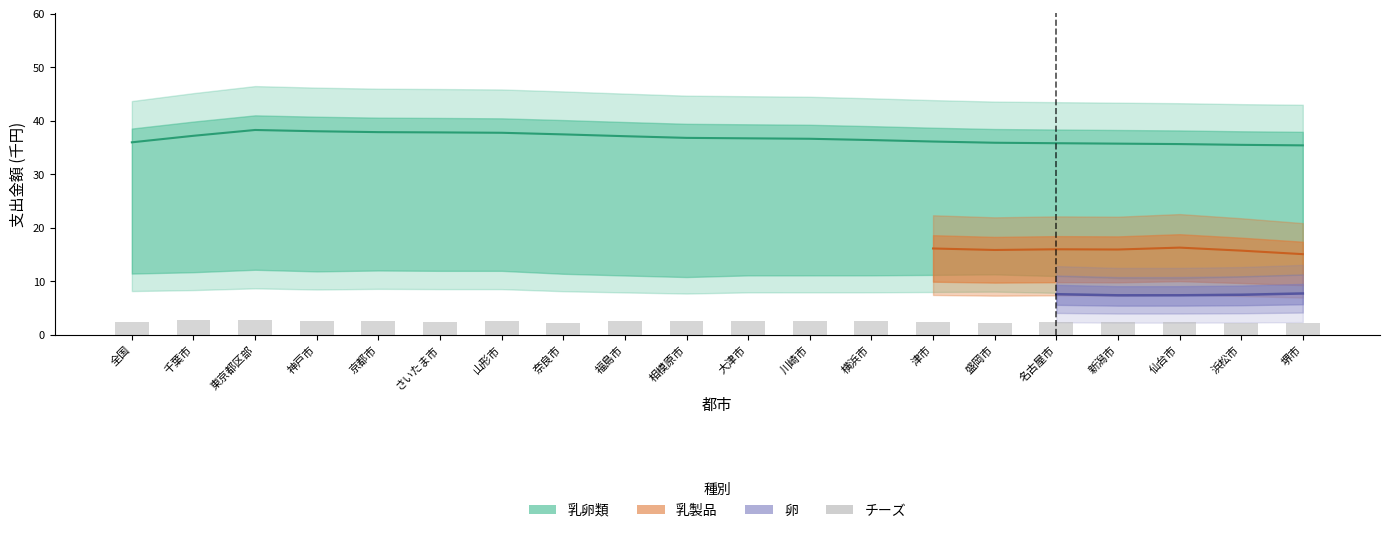

The value at 新潟市 is 3.6. True or false?

False